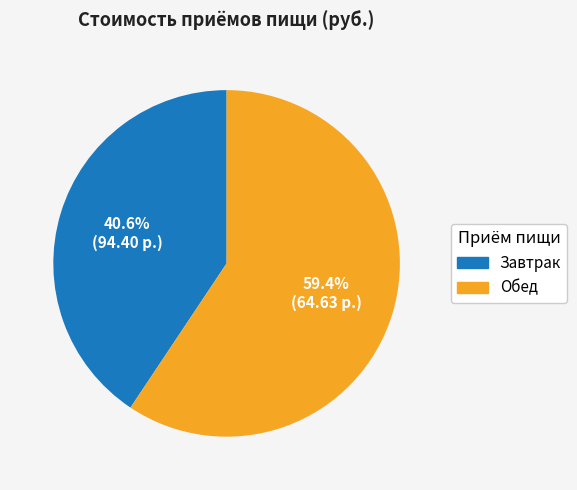

How many segments does this pie chart have?

2